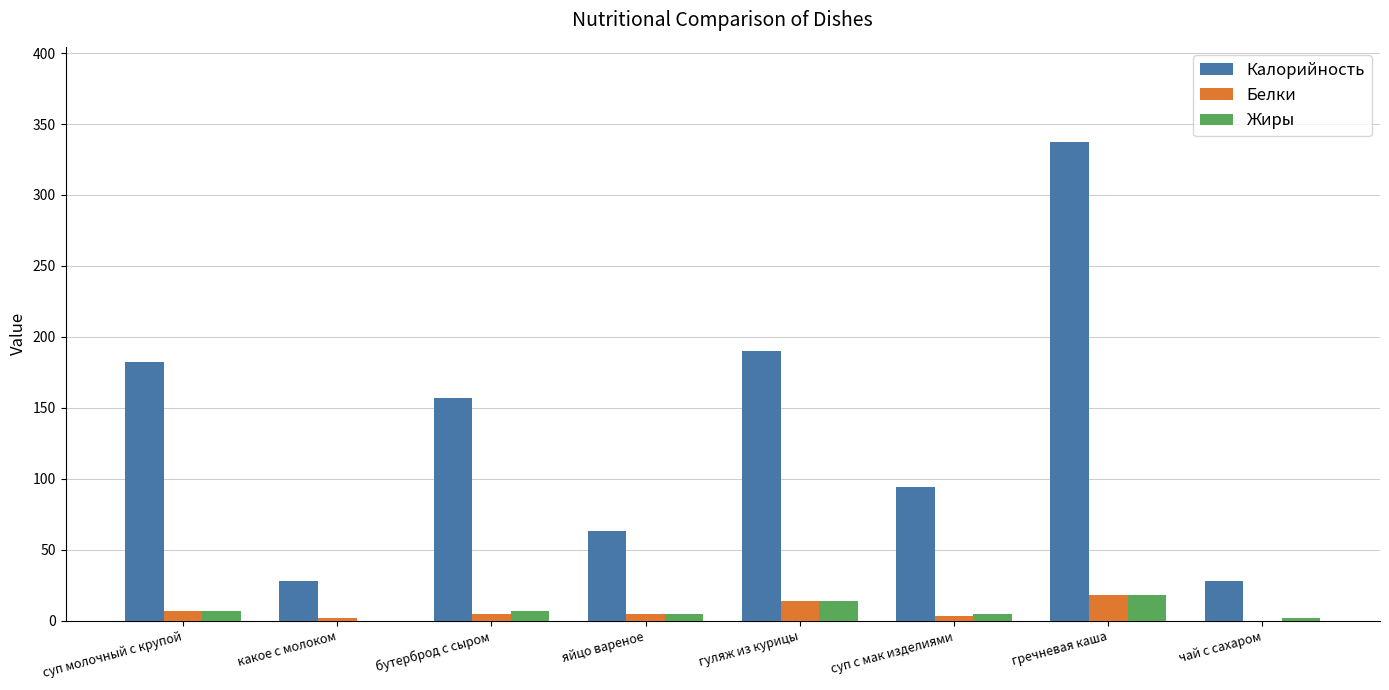

What is the sum of the Жиры values at какое с молоком and гречневая каша?

18